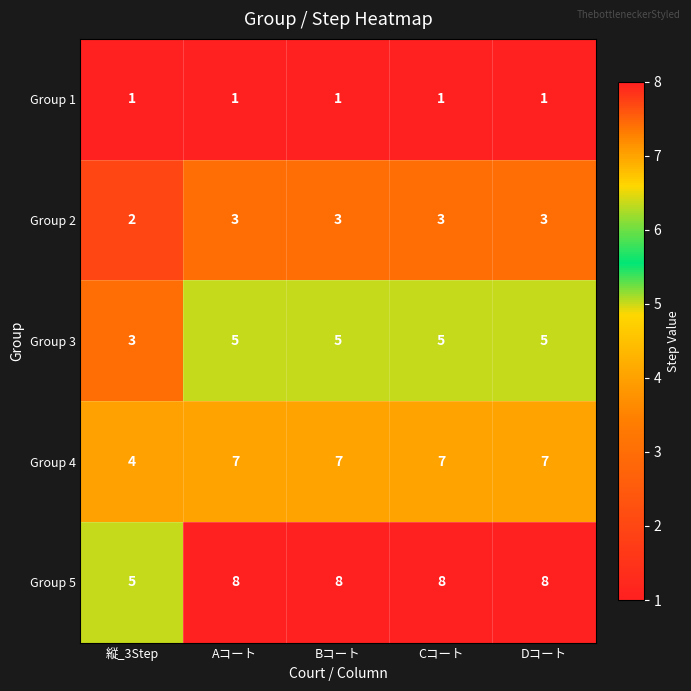

At which label does Group 5 reach its minimum?

縦_3Step